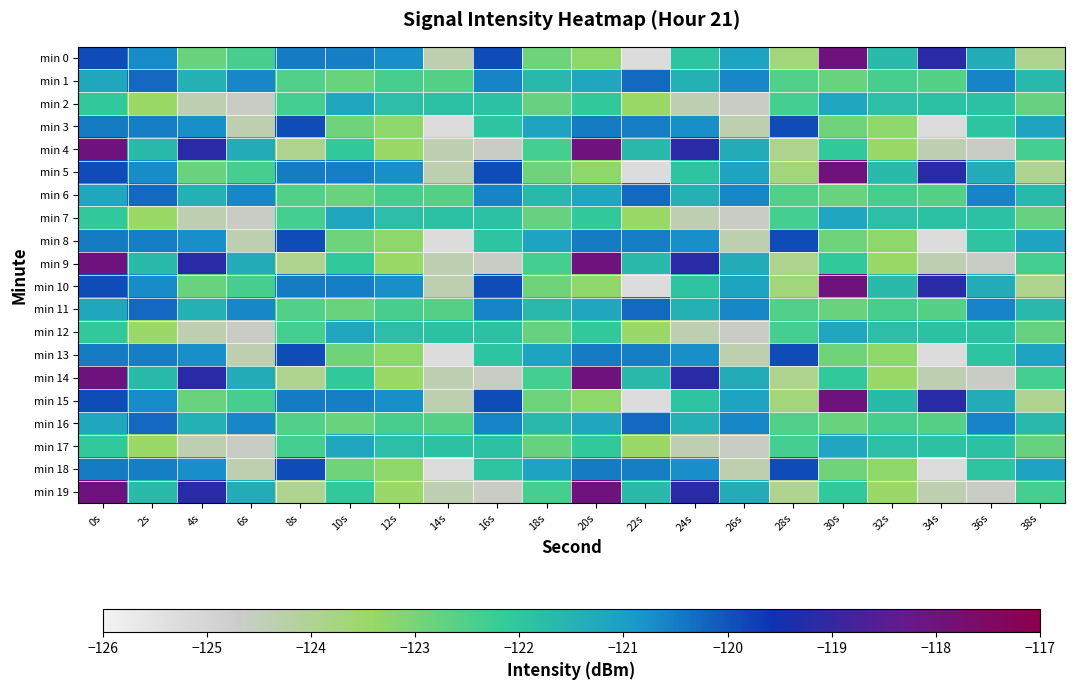

At which category is the sum across all series the highest?

0s